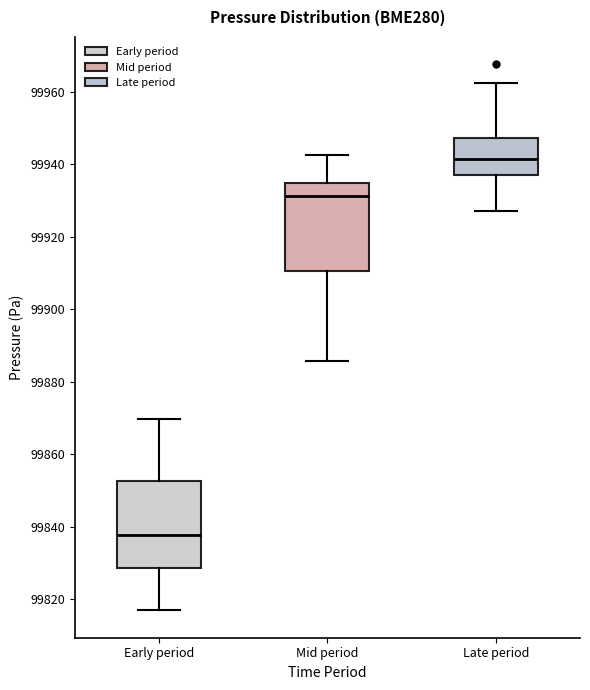

Reading left to right, read every box against the y-axis: the position of its median line, the range the box covers, and the ends of its whiskers. The values are not printed on the chart, so give them approximately, as read against the axis.

Early period: median 99838, box 99828 to 99852, whiskers 99816 to 99870
Mid period: median 99932, box 99910 to 99934, whiskers 99886 to 99942
Late period: median 99942, box 99936 to 99948, whiskers 99928 to 99962